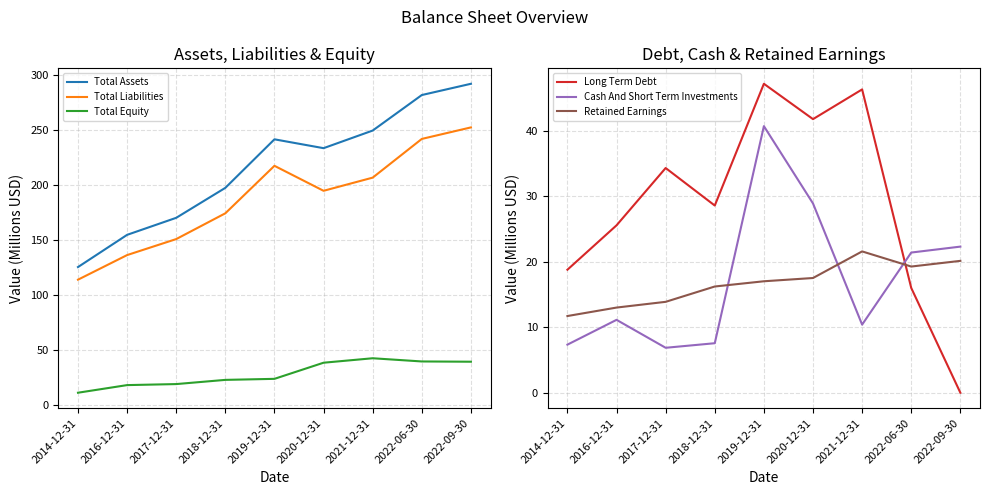

Reading left to right, what are all the values shown in this chart?

Total Assets: 2014-12-31=125.7	2016-12-31=155.0	2017-12-31=170.5	2018-12-31=197.7	2019-12-31=241.8	2020-12-31=233.8	2021-12-31=249.8	2022-06-30=282.1	2022-09-30=292.3
Total Liabilities: 2014-12-31=114.2	2016-12-31=136.6	2017-12-31=151.1	2018-12-31=174.6	2019-12-31=217.7	2020-12-31=195.0	2021-12-31=207.0	2022-06-30=242.2	2022-09-30=252.6
Total Equity: 2014-12-31=11.5	2016-12-31=18.4	2017-12-31=19.3	2018-12-31=23.1	2019-12-31=24.1	2020-12-31=38.7	2021-12-31=42.8	2022-06-30=39.9	2022-09-30=39.7
Long Term Debt: 2014-12-31=18.8	2016-12-31=25.6	2017-12-31=34.3	2018-12-31=28.6	2019-12-31=47.2	2020-12-31=41.8	2021-12-31=46.3	2022-06-30=16.0	2022-09-30=0.0
Cash And Short Term Investments: 2014-12-31=7.3	2016-12-31=11.1	2017-12-31=6.9	2018-12-31=7.6	2019-12-31=40.7	2020-12-31=28.9	2021-12-31=10.4	2022-06-30=21.4	2022-09-30=22.3
Retained Earnings: 2014-12-31=11.7	2016-12-31=13.0	2017-12-31=13.9	2018-12-31=16.2	2019-12-31=17.0	2020-12-31=17.5	2021-12-31=21.6	2022-06-30=19.3	2022-09-30=20.1